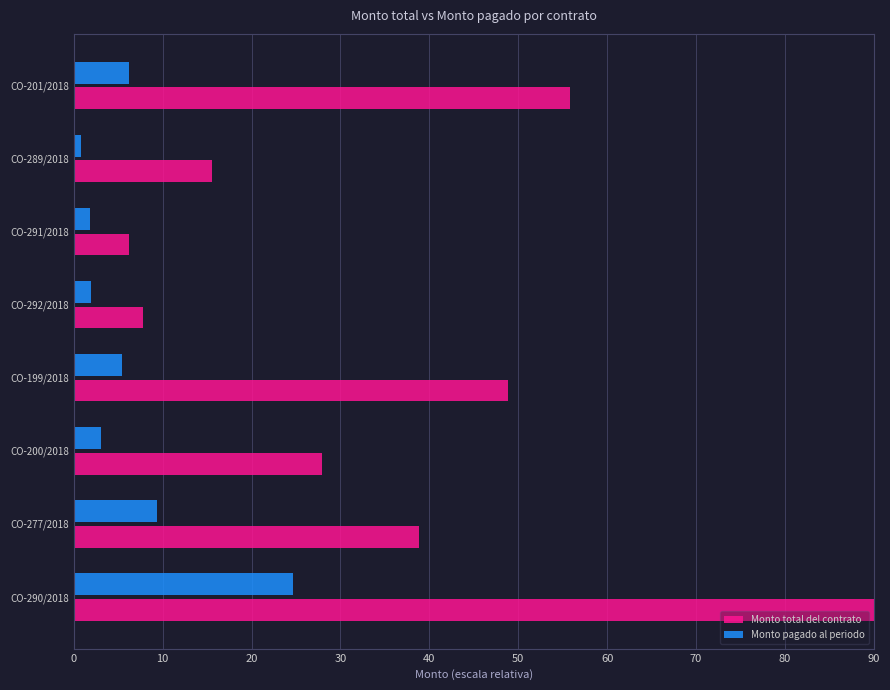

What is the total value across all series at CO-277/2018?

48.1